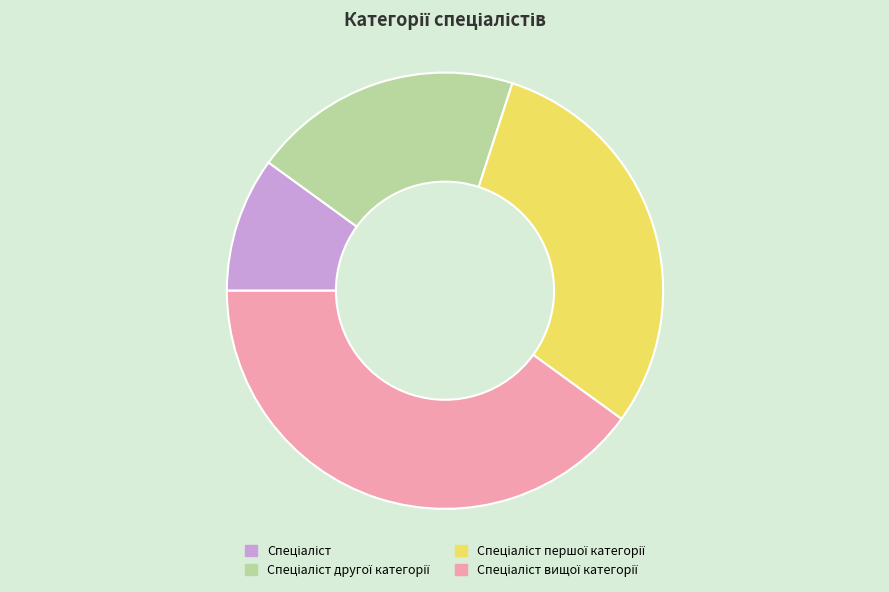

Does any single category account for the majority?

No